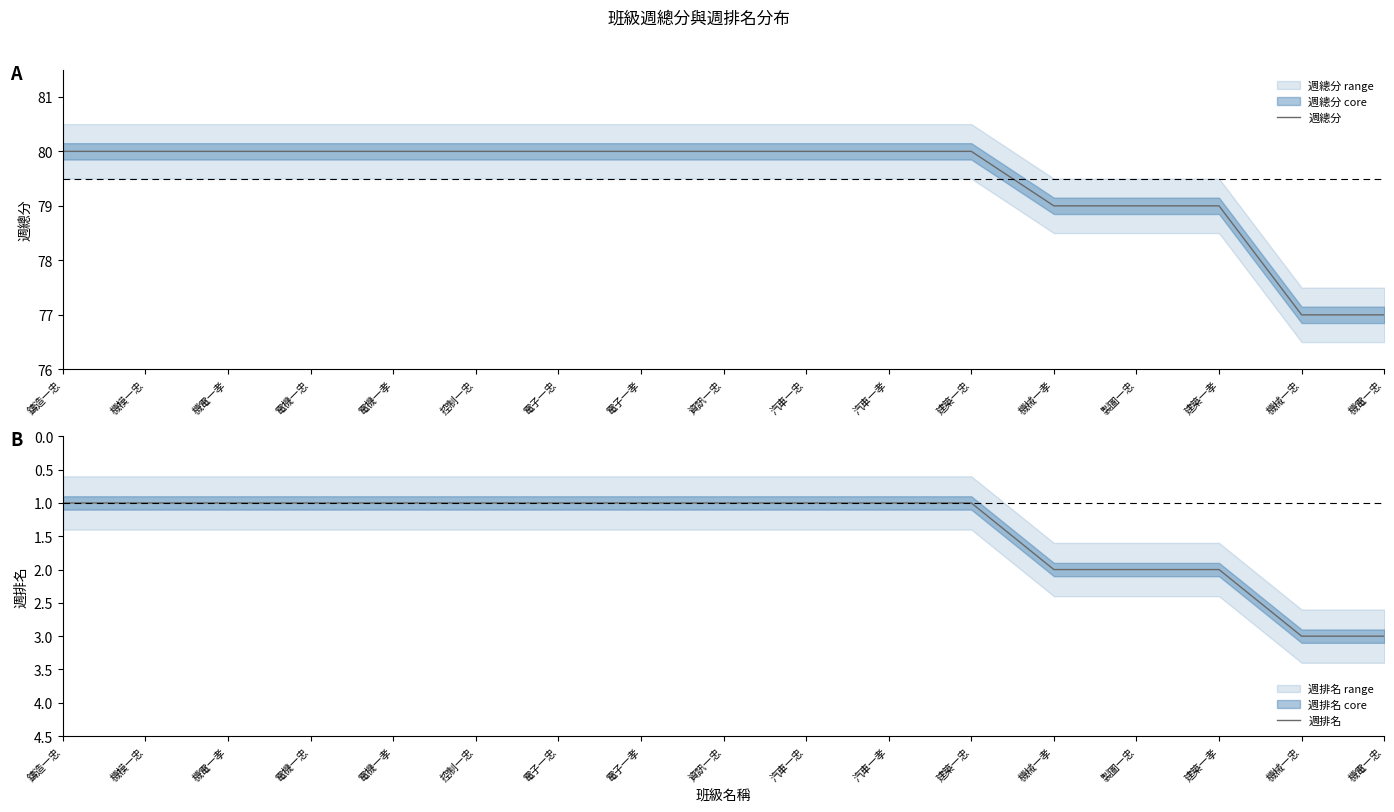

True or false: 週排名 has more than 2 points higher than both neighbors.

False